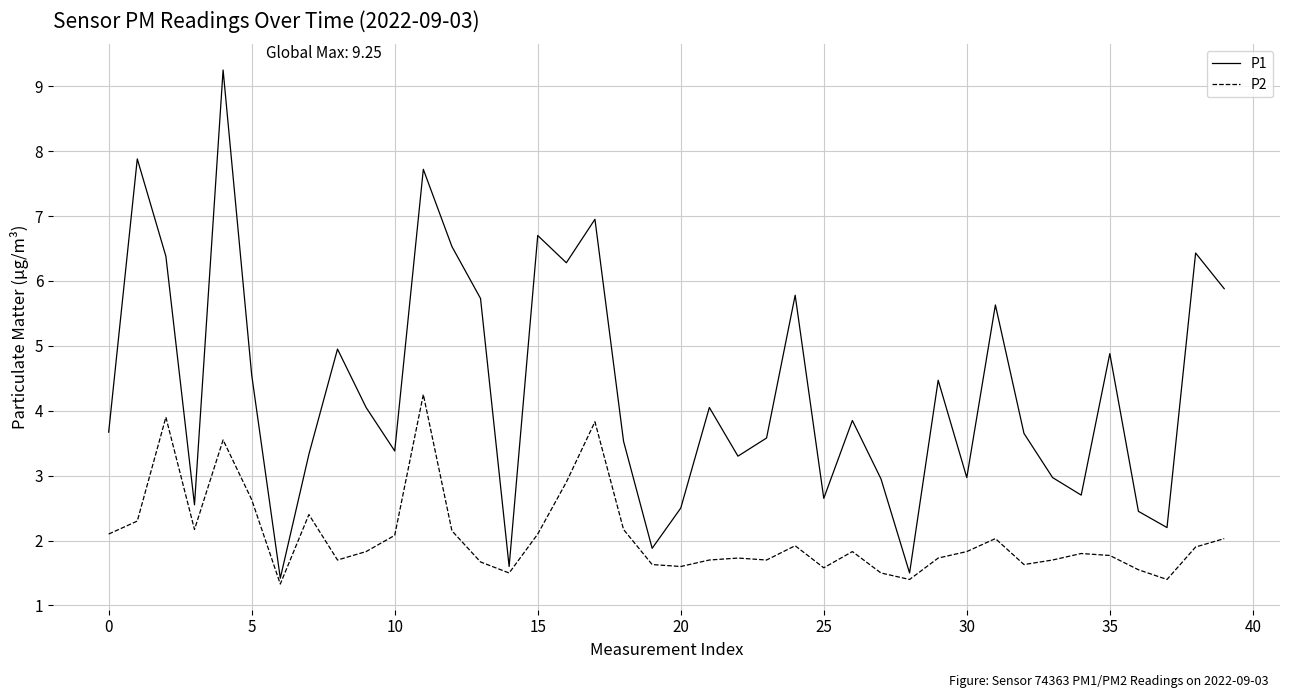

What is the lowest value of the P2 series?

1.3